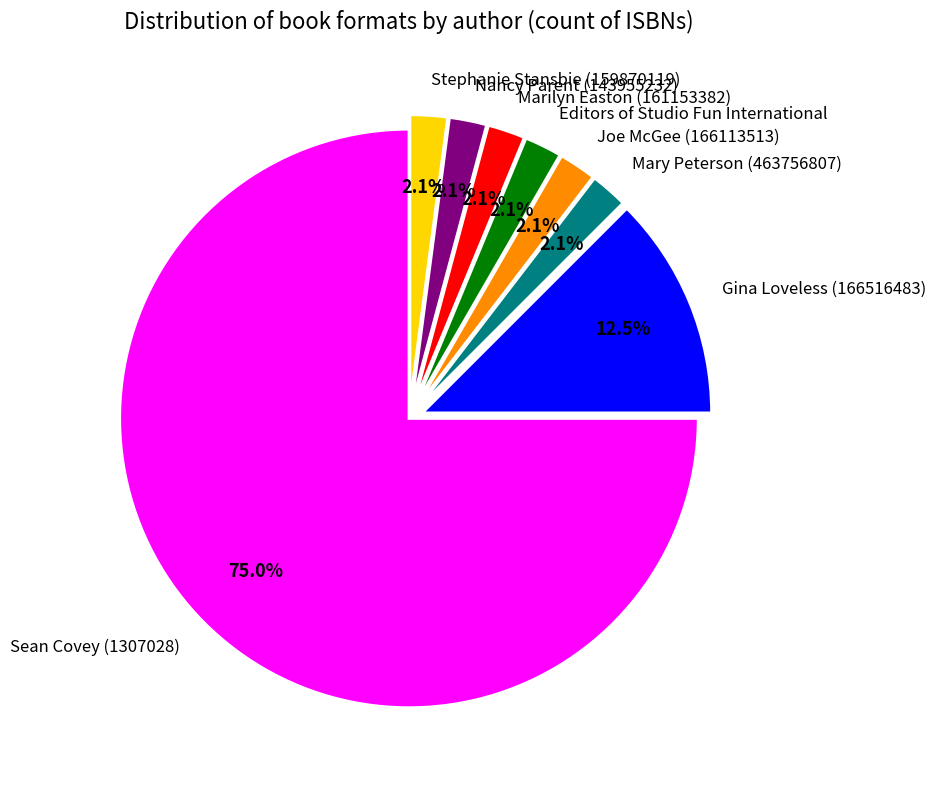

Which slice is the largest?

Sean Covey (1307028)